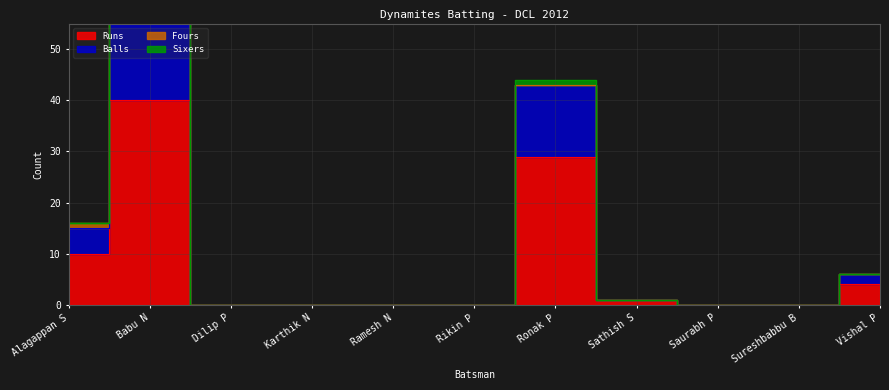

Between Dilip P and Sureshbabbu B, which series saw the biggest shift?

Runs